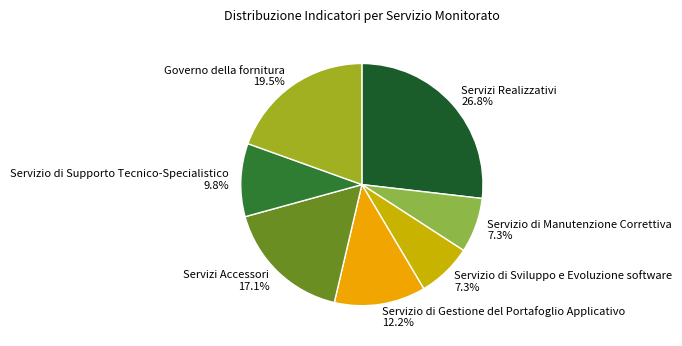

To the nearest percent, what portion does Servizio di Sviluppo e Evoluzione software represent?

7%